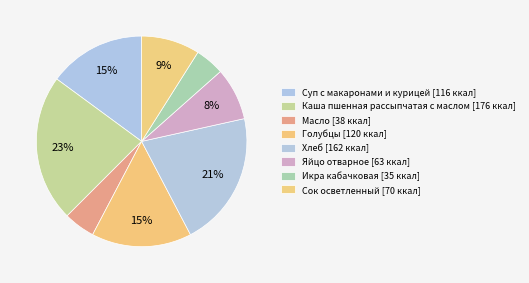

Which slice is the smallest?

Икра кабачковая